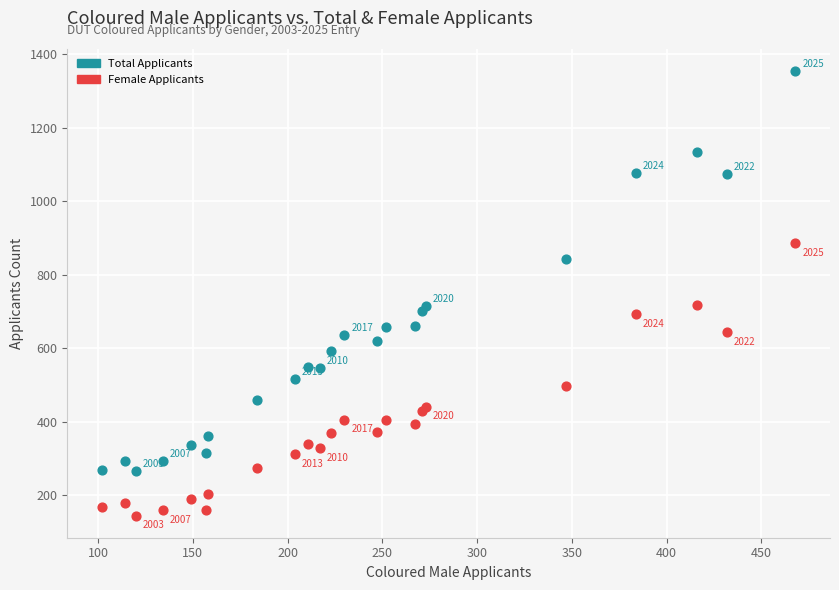

What are all the series names shown in the legend?

Total Applicants, Female Applicants